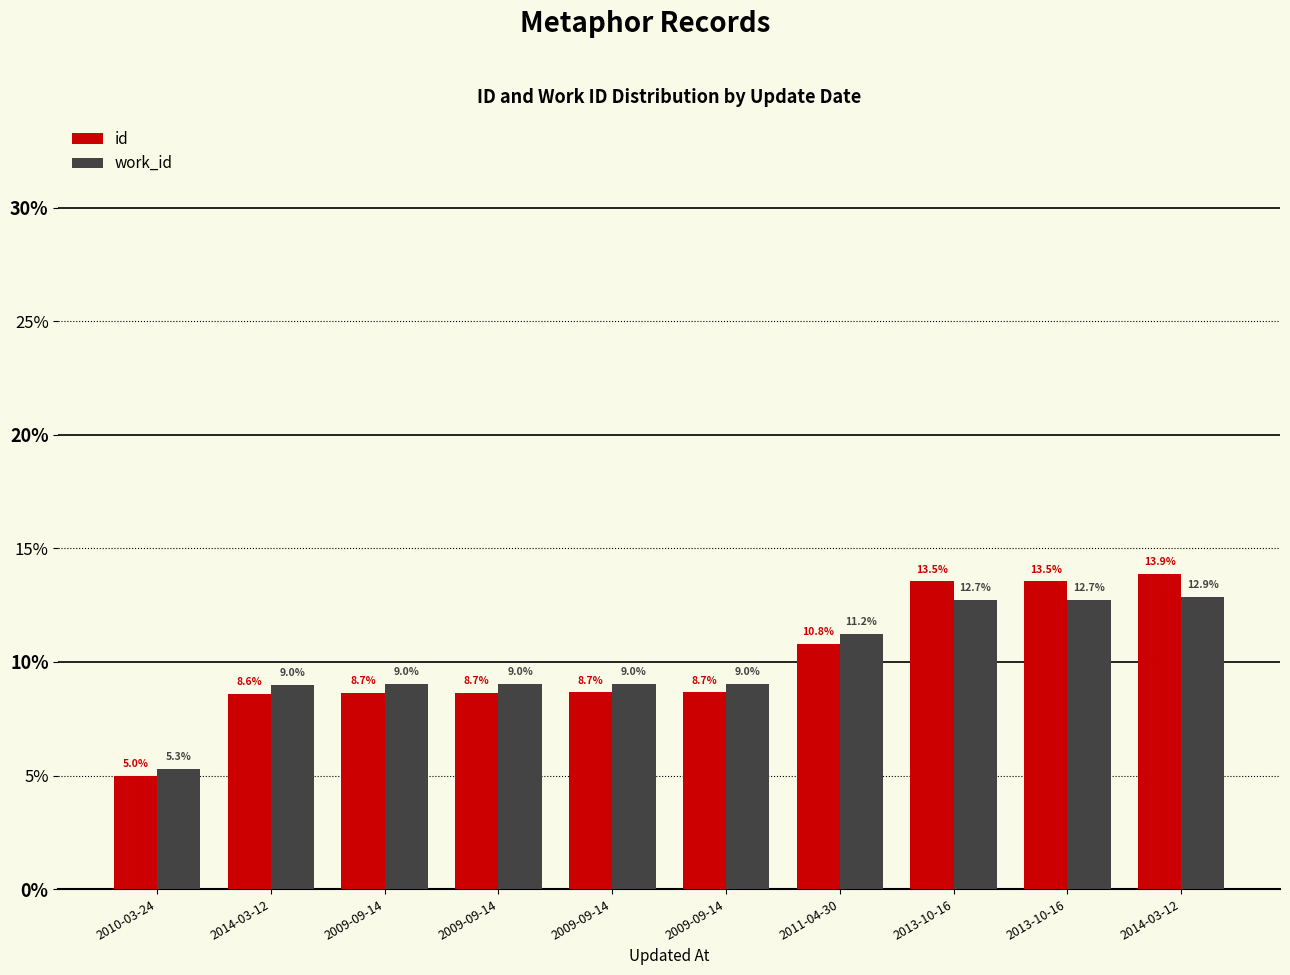

What are all the series names shown in the legend?

id, work_id